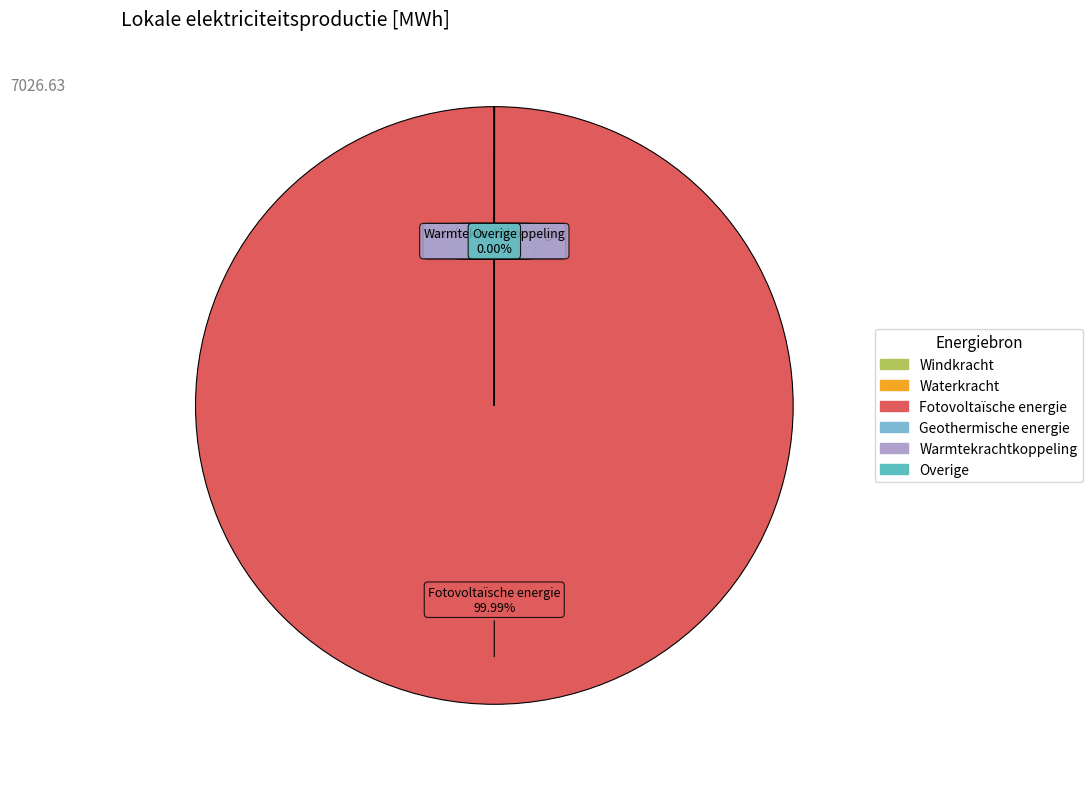

Which category has the biggest portion of the pie?

Fotovoltaïsche energie